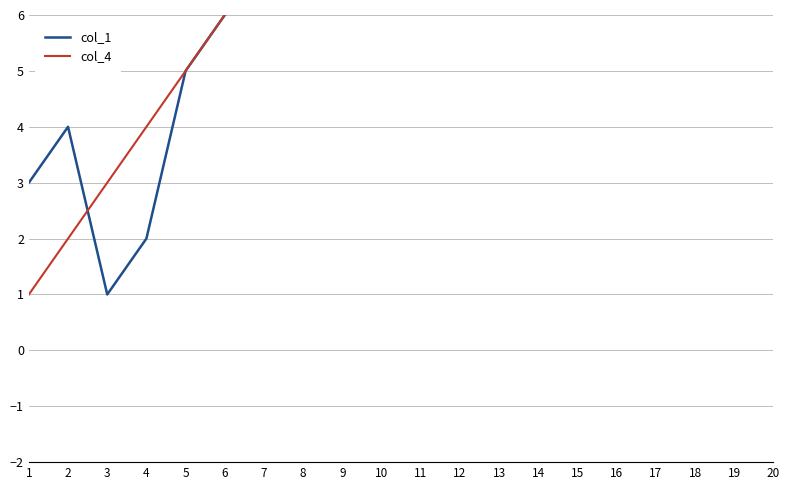

Reading left to right, what are all the values shown in this chart?

col_1: 3	4	1	2	5	6	7	8	9	10	11	12	13	14	15	16	17	18	19	20
col_4: 1	2	3	4	5	6	7	8	9	10	11	12	13	14	15	16	17	18	19	20